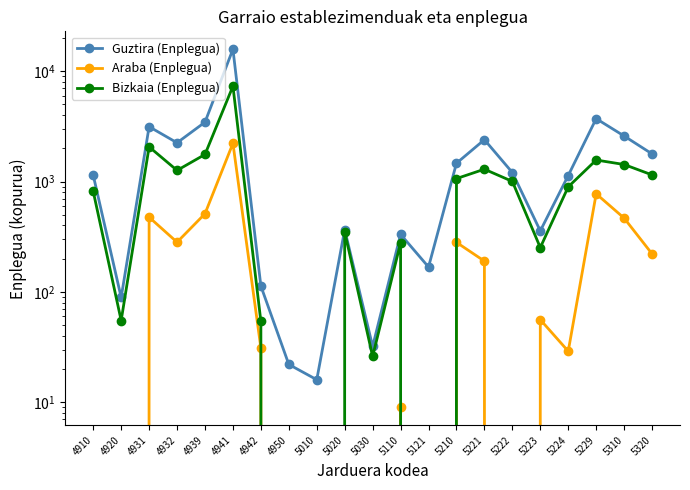

True or false: Bizkaia (Enplegua) has more than 1 interior local peaks.

True